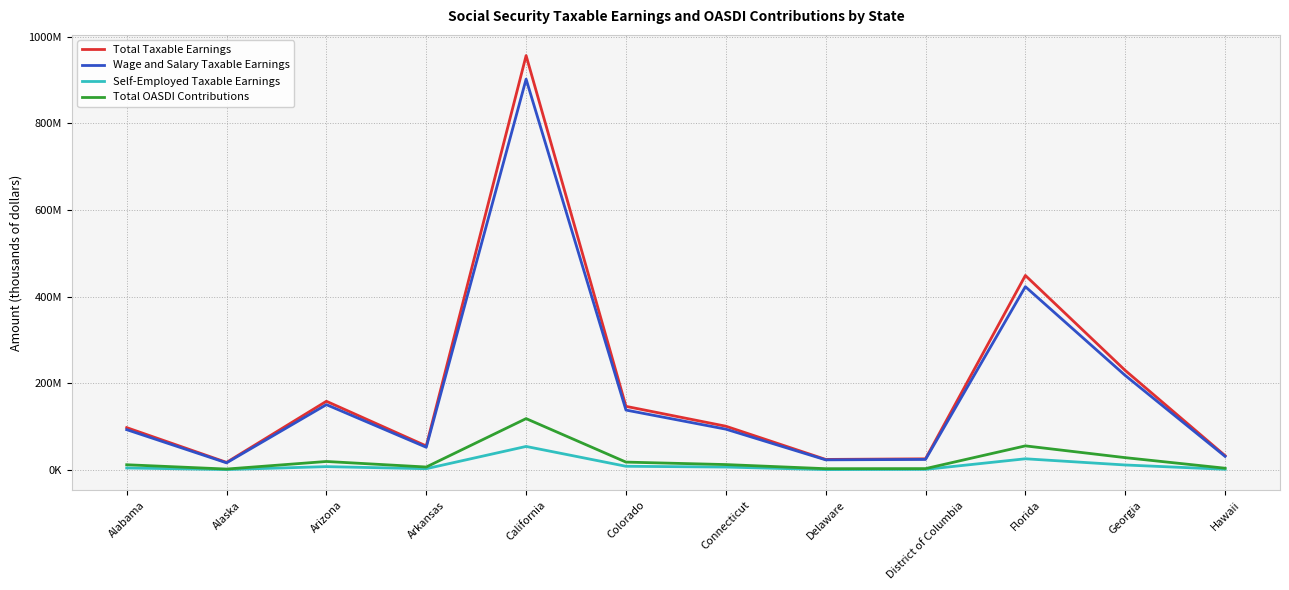

What are all the series names shown in the legend?

Total Taxable Earnings, Wage and Salary Taxable Earnings, Self-Employed Taxable Earnings, Total OASDI Contributions